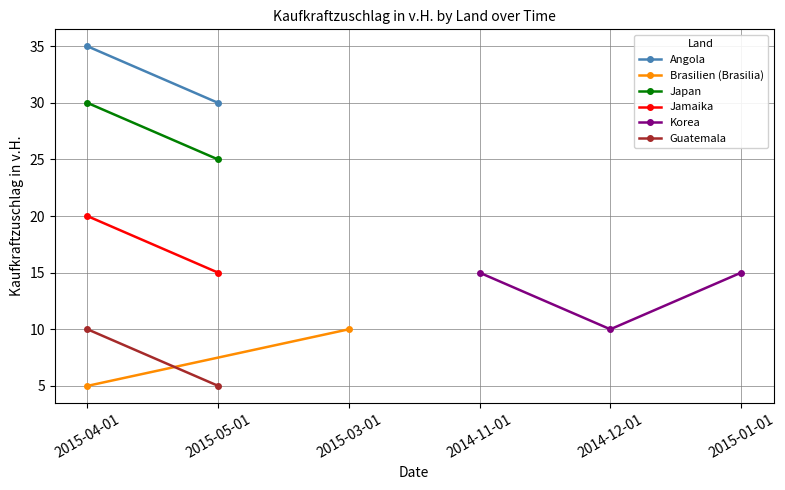

What value does the Angola series have at 2015-04-01?

35